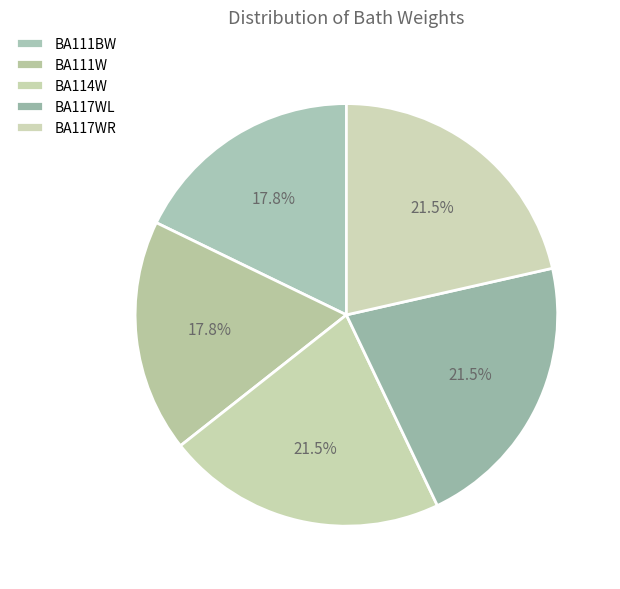

How many slices are in this pie chart?

5